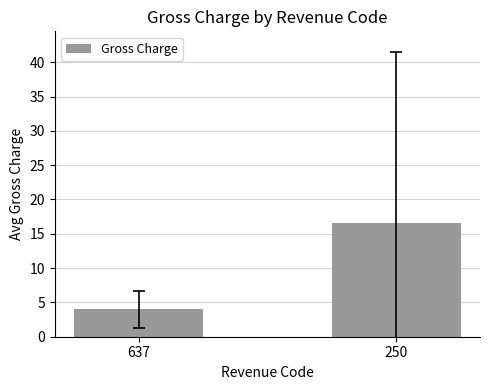

What is the value of the 2nd bar from the left?

16.5